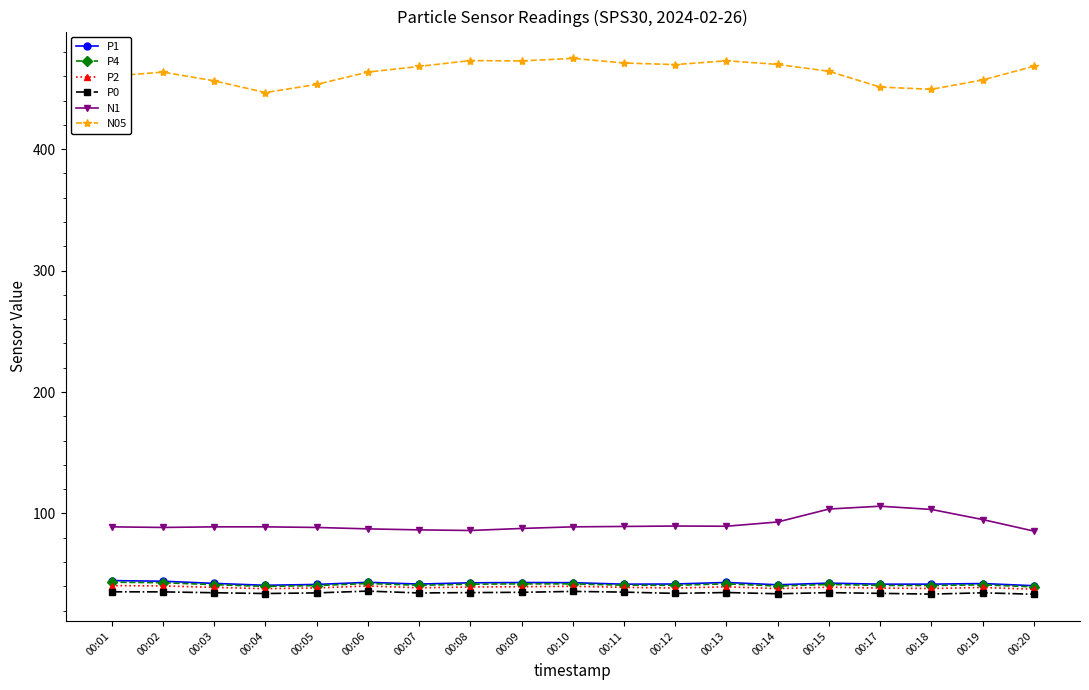

True or false: N05 has more than 1 points higher than both neighbors.

True